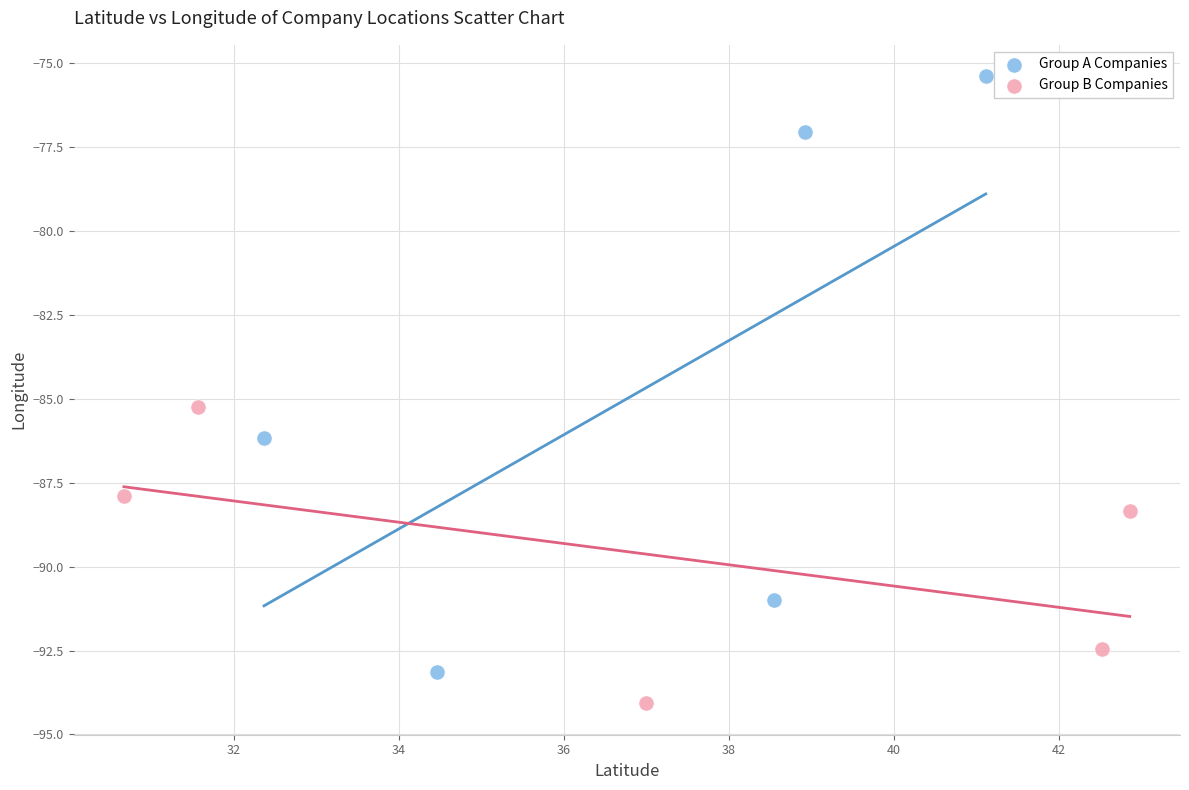

Which series has the largest Y range (max minus min)?

Group A Companies